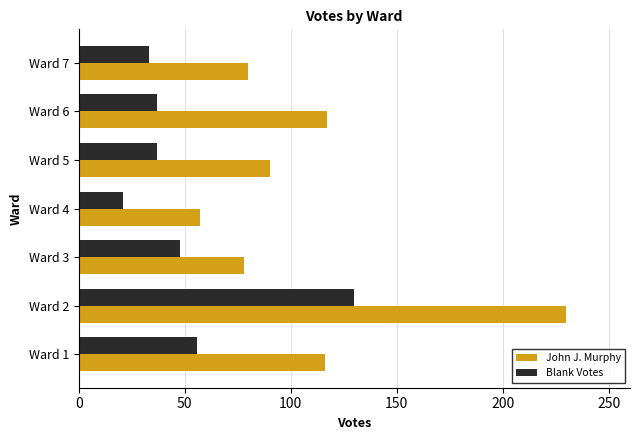

The value of John J. Murphy at Ward 5 is 138. True or false?

False